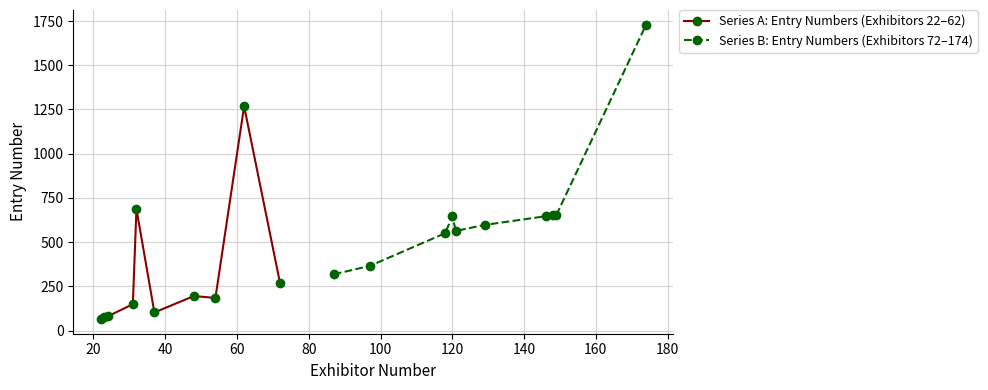

True or false: Series A: Entry Numbers (Exhibitors 22–62) has more than 0 interior local peaks.

True